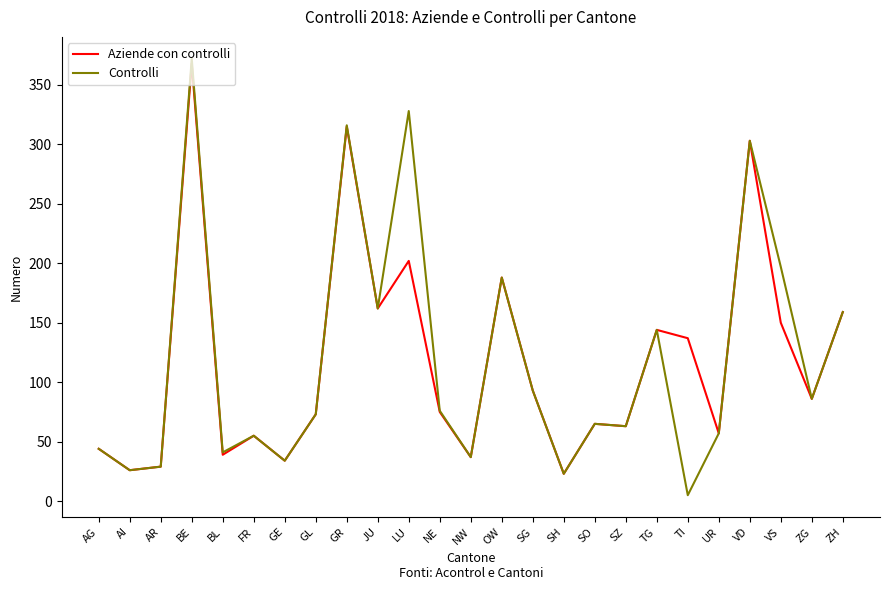

At which category is the sum across all series the highest?

BE